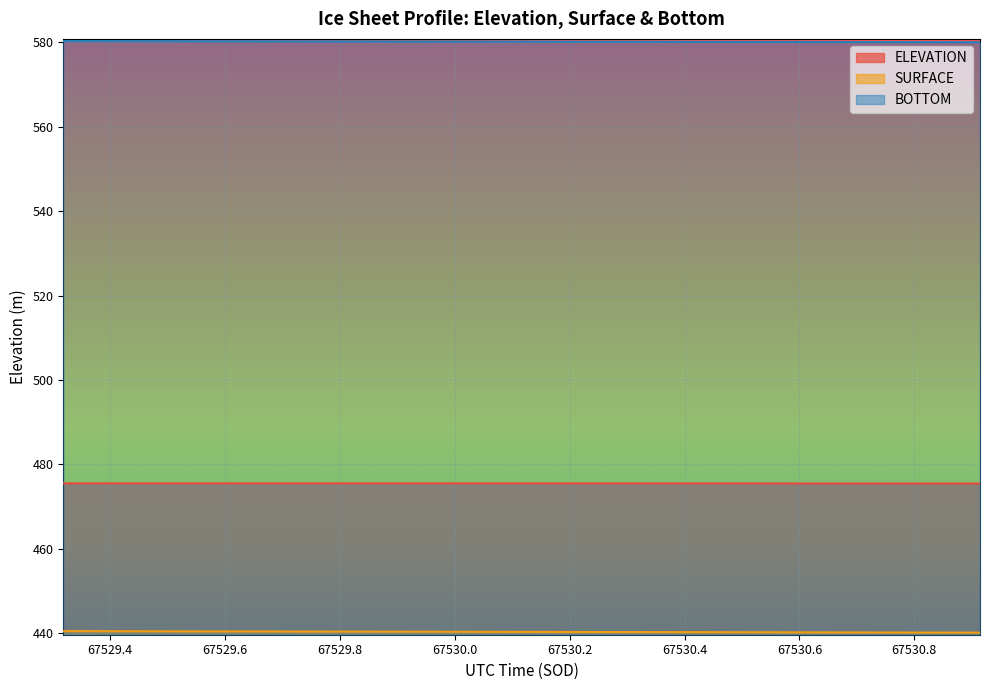

What is the greatest value displayed?

580.3